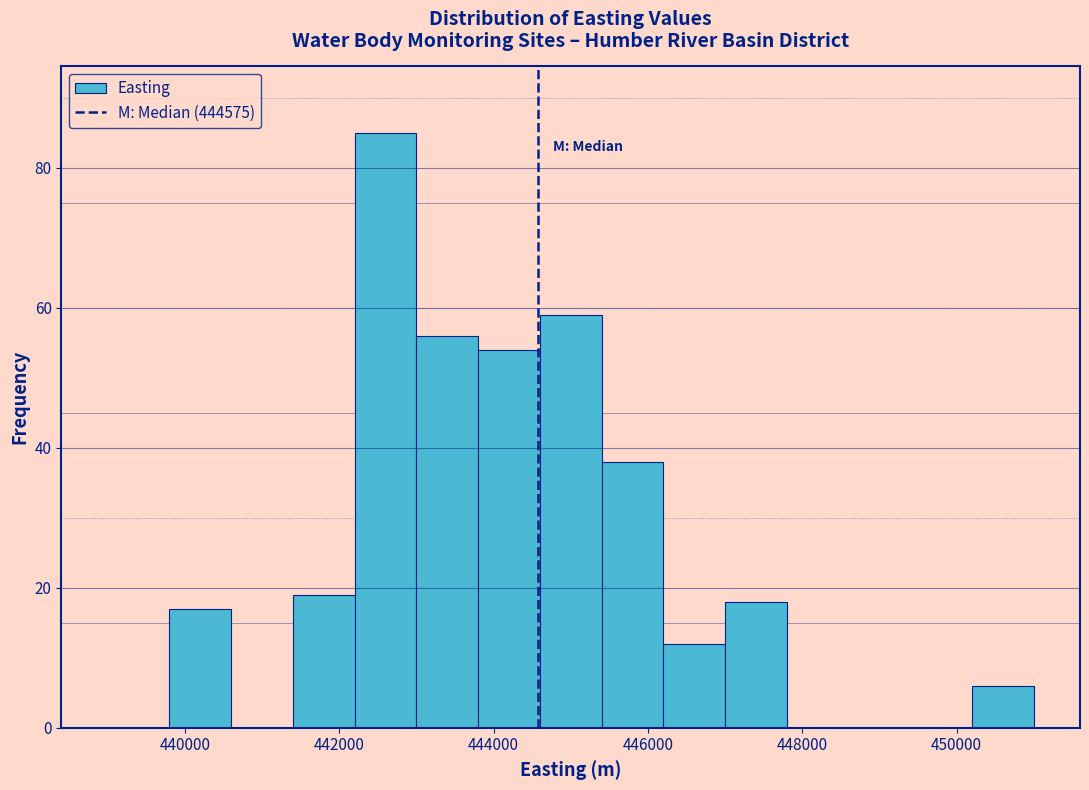

Reading left to right, list every bar in this chart as the range it spans on the x-axis followed by its height. The values are not printed on the chart, so give them approximately, as read against the axis.

439000 to 439800: 0
439800 to 440600: 18
440600 to 441400: 0
441400 to 442200: 20
442200 to 443000: 86
443000 to 443800: 56
443800 to 444600: 54
444600 to 445400: 60
445400 to 446200: 38
446200 to 447000: 12
447000 to 447800: 18
447800 to 448600: 0
448600 to 449400: 0
449400 to 450200: 0
450200 to 451000: 6